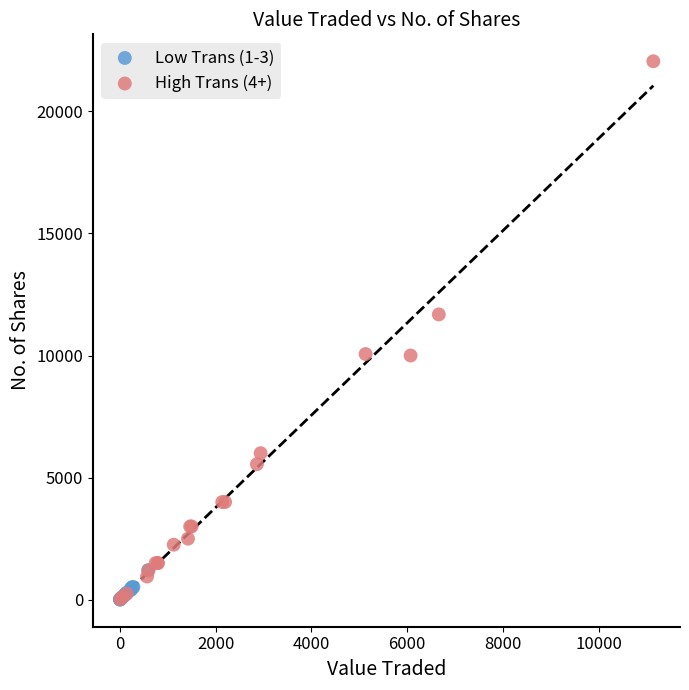

Which series has the widest spread of Y values?

High Trans (4+)